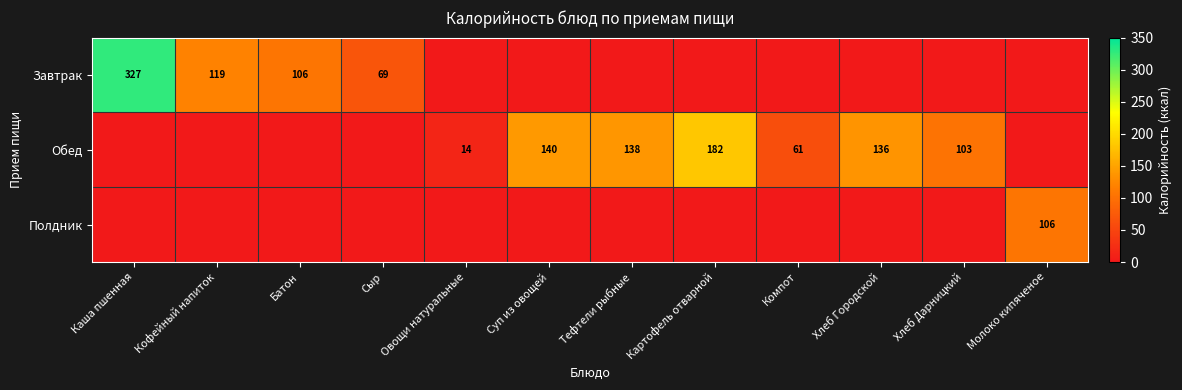

Is it true that Обед equals 260 at Картофель отварной?

False